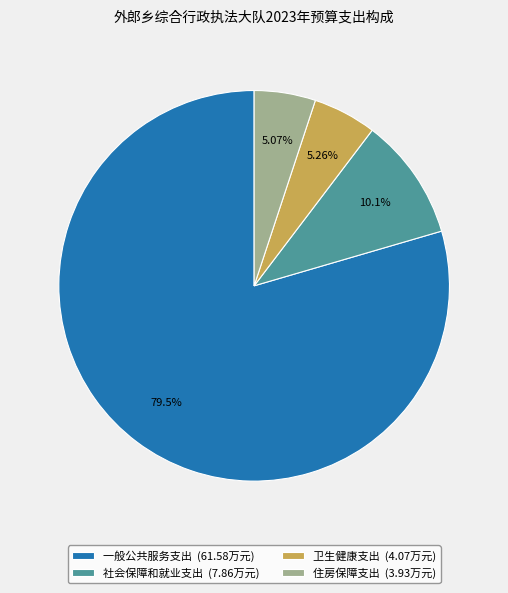

Combined, do 社会保障和就业支出 (7.86万元) and 一般公共服务支出 (61.58万元) account for over 50%?

Yes